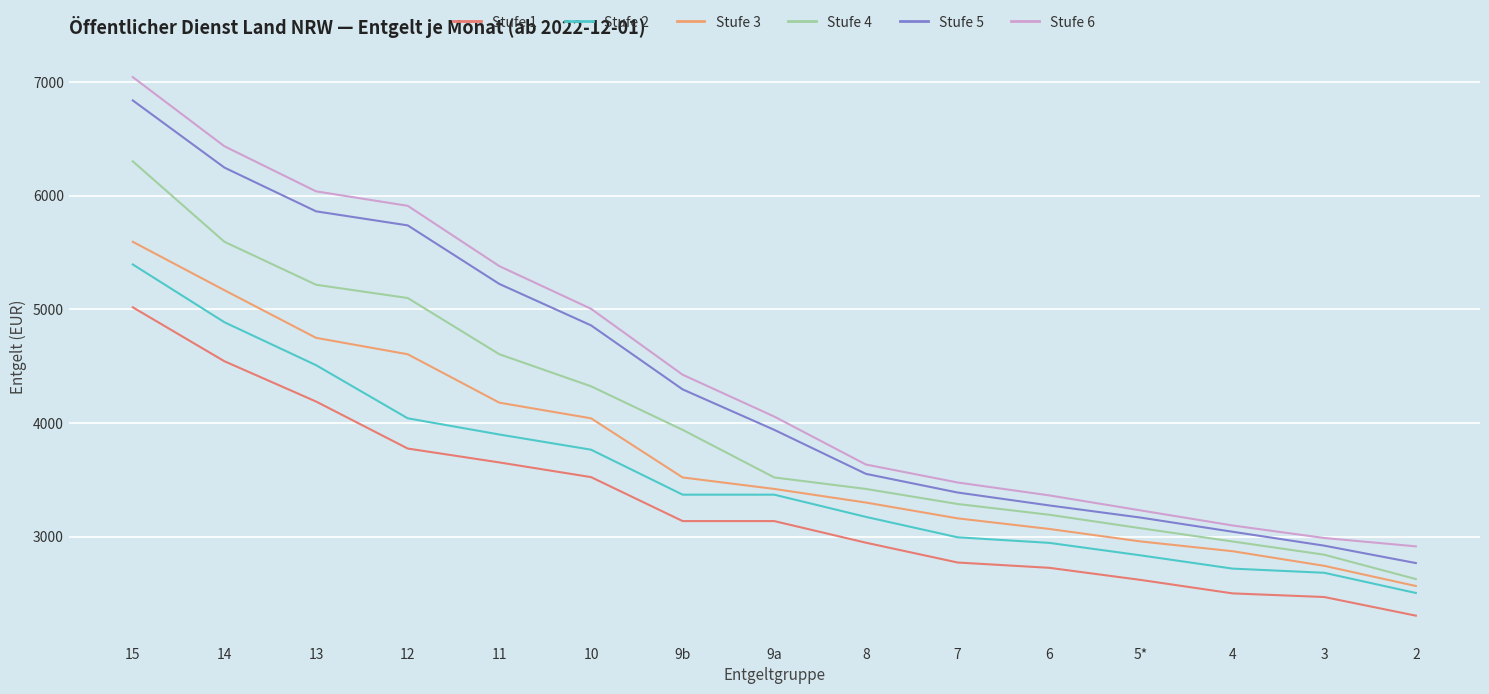

What is the label of the 6th point from the left?

10